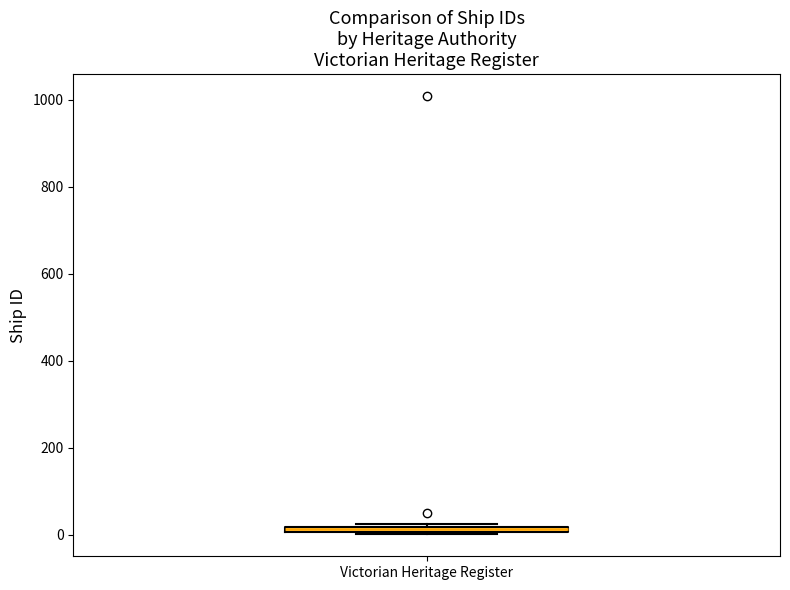

Where is the upper edge of the box for Victorian Heritage Register on the y-axis? The values are not printed on the chart, so give them approximately, as read against the axis.

20